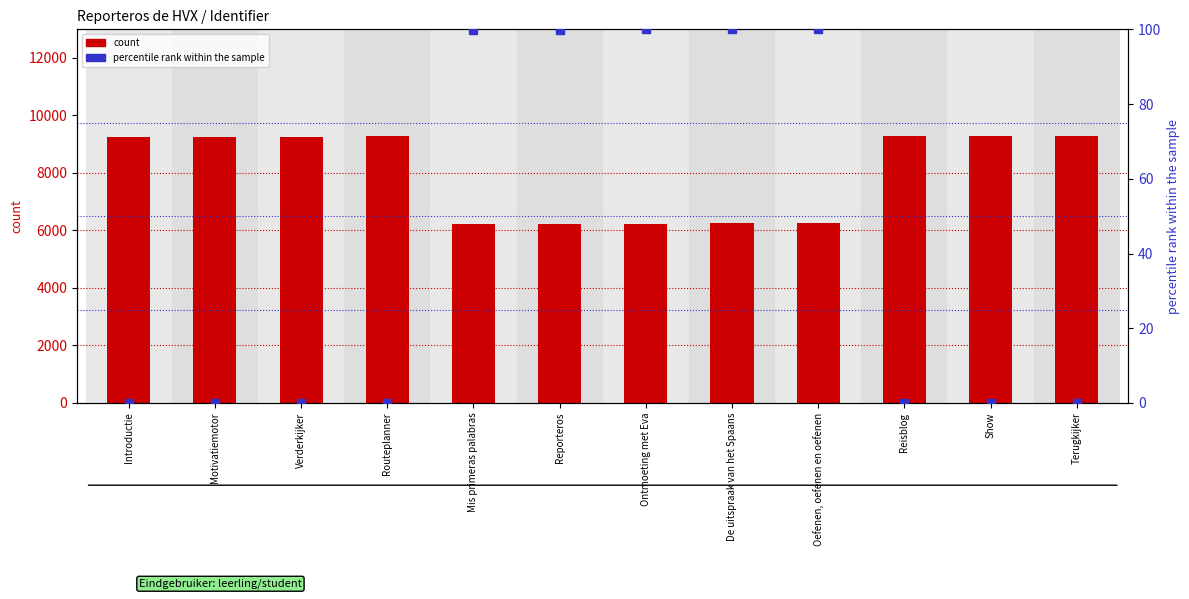

Is the value of percentile rank within the sample at De uitspraak van het Spaans greater than the value of count at De uitspraak van het Spaans?

No